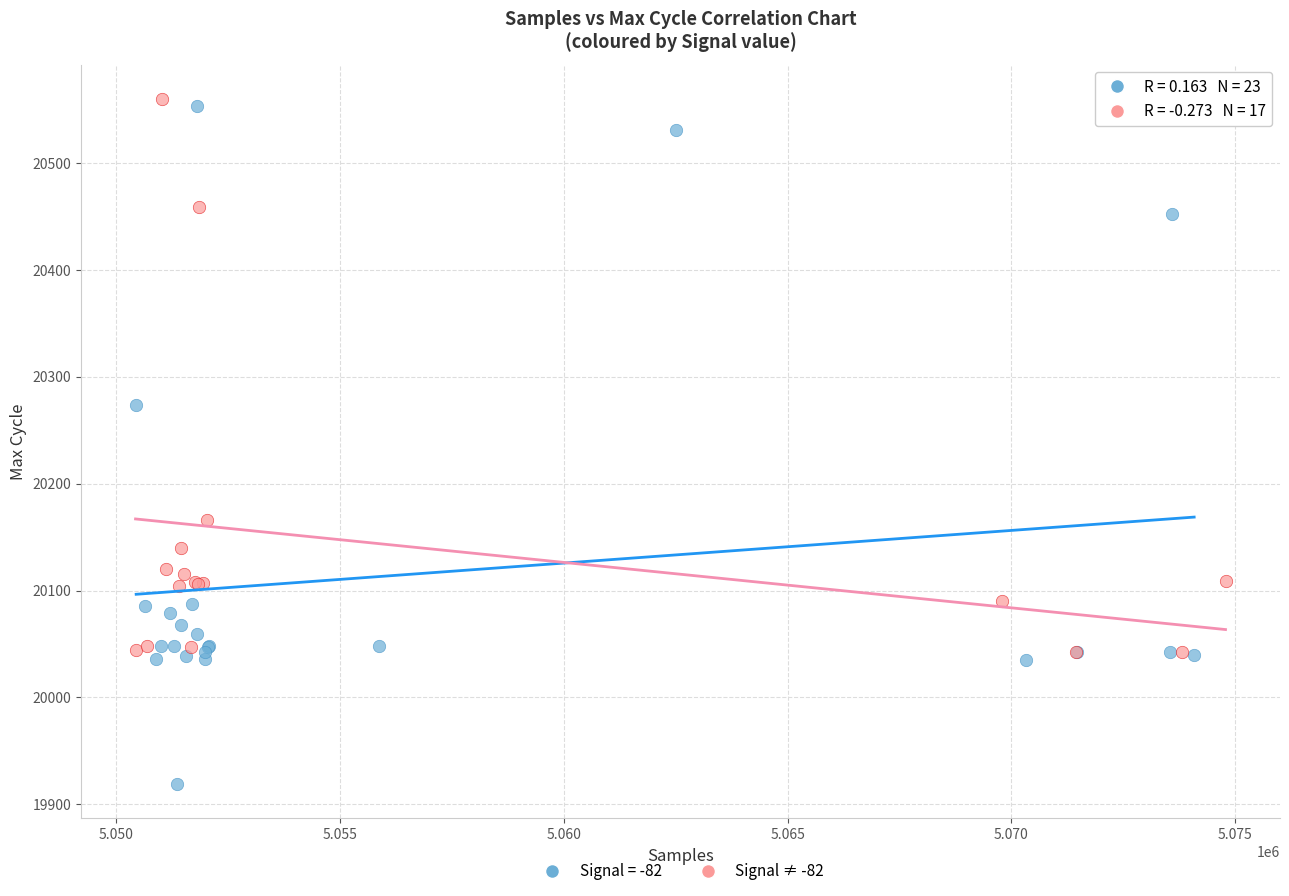

Which series has the widest spread of Y values?

Signal = -82